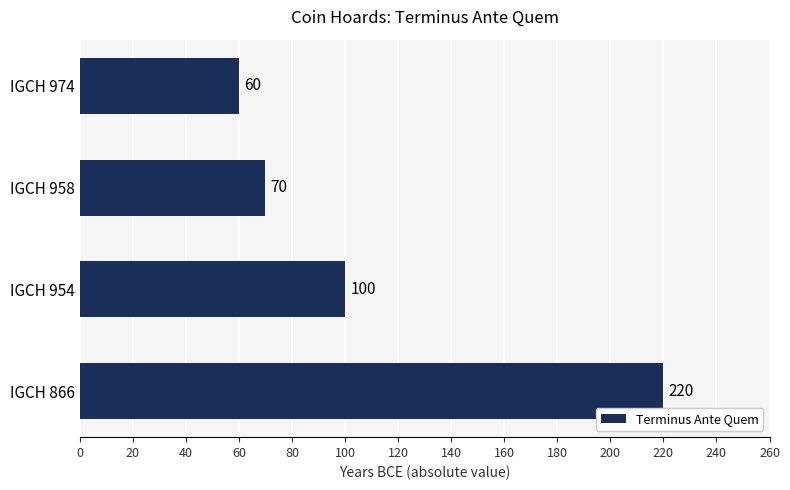

Reading bottom to top, extract all data points from this chart.

220	100	70	60